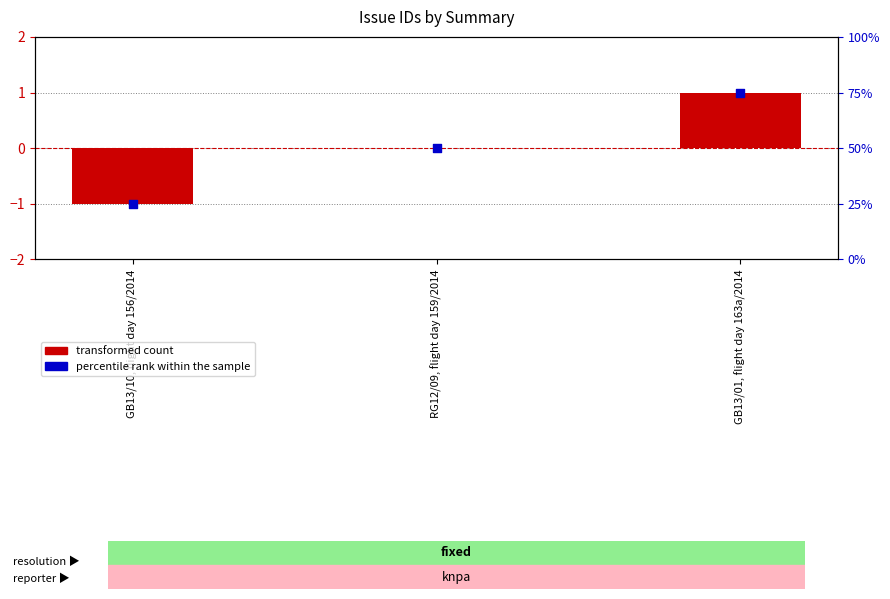

At how many categories does at least one series exceed 68?

1